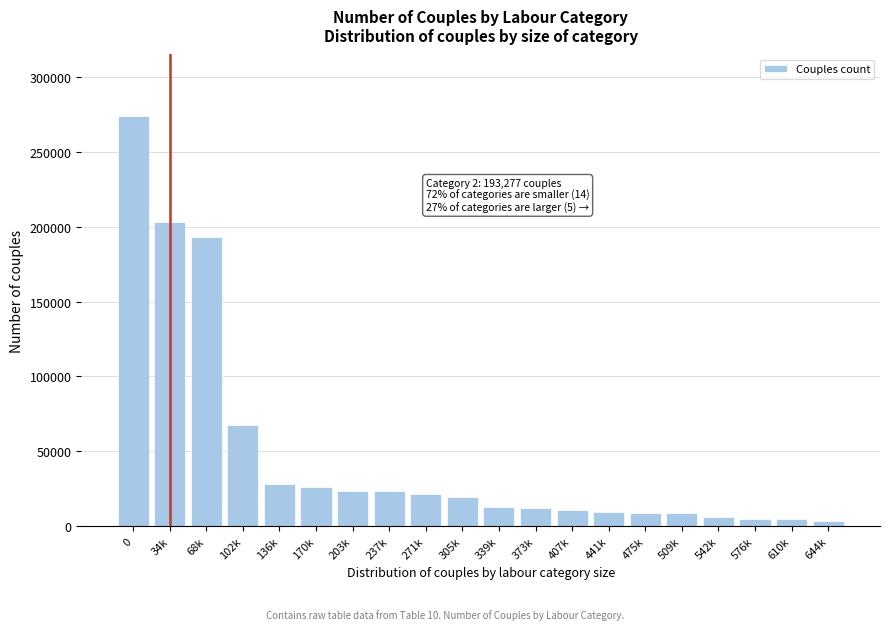

Between 475k and 237k, which is larger?

237k